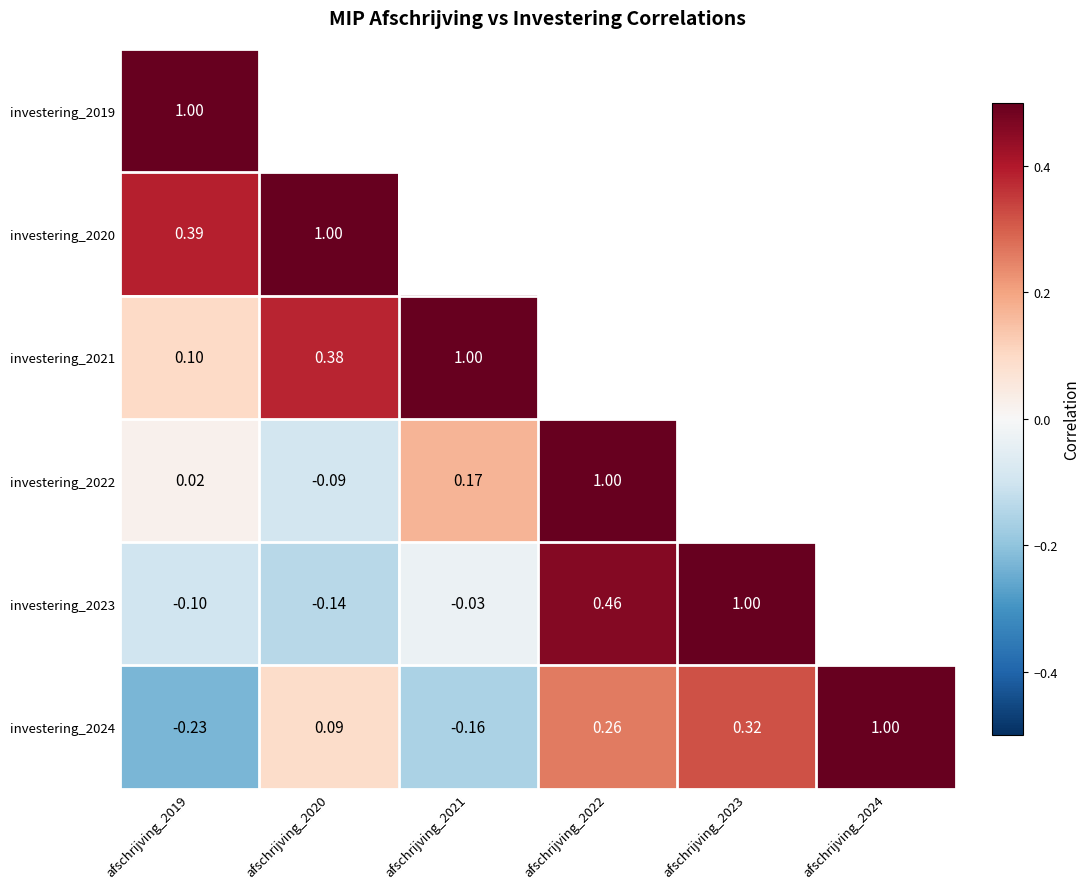

What is the minimum value for investering_2024?

-0.2